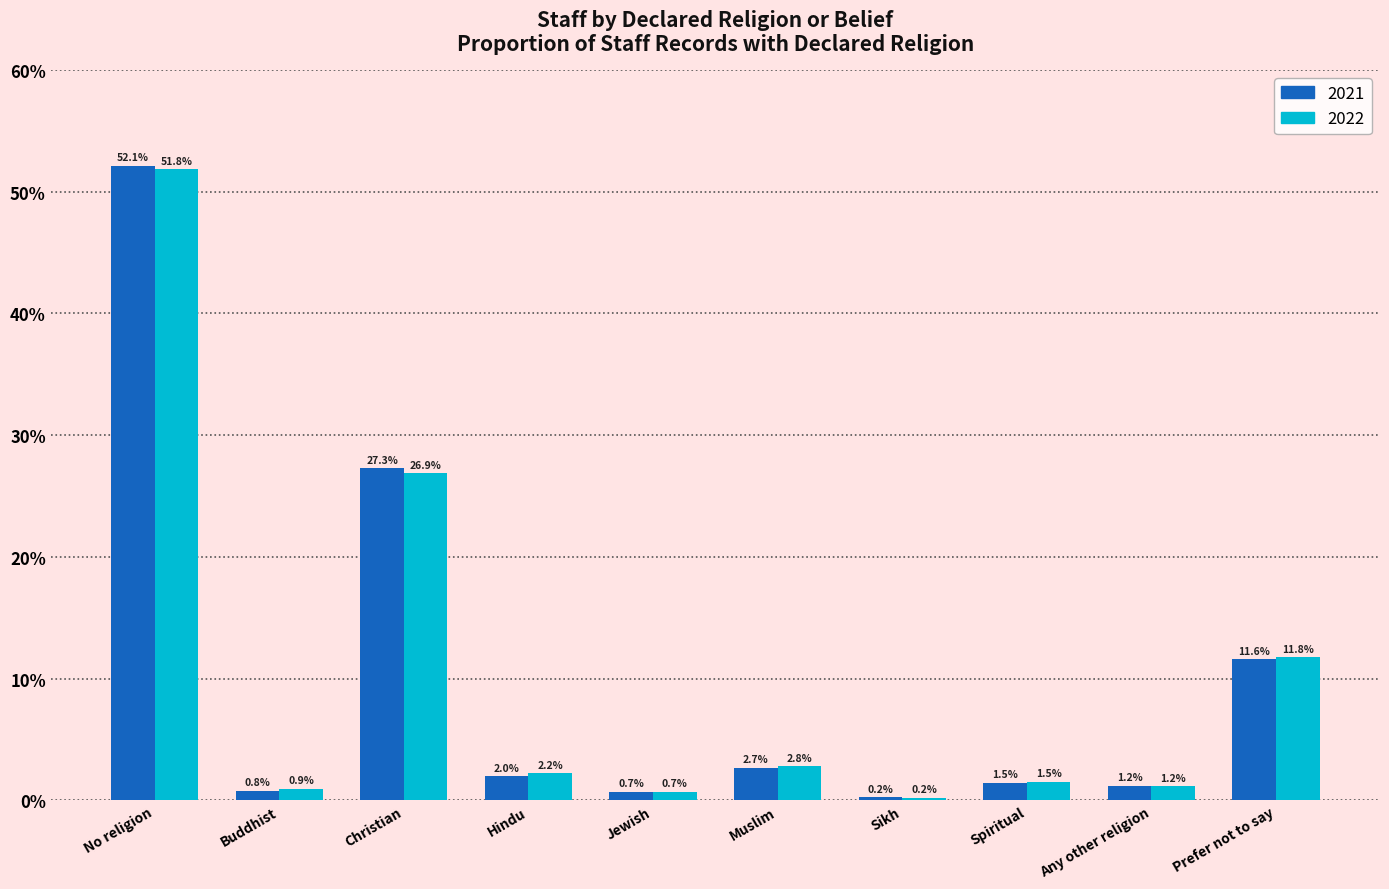

What are all the series names shown in the legend?

2021, 2022